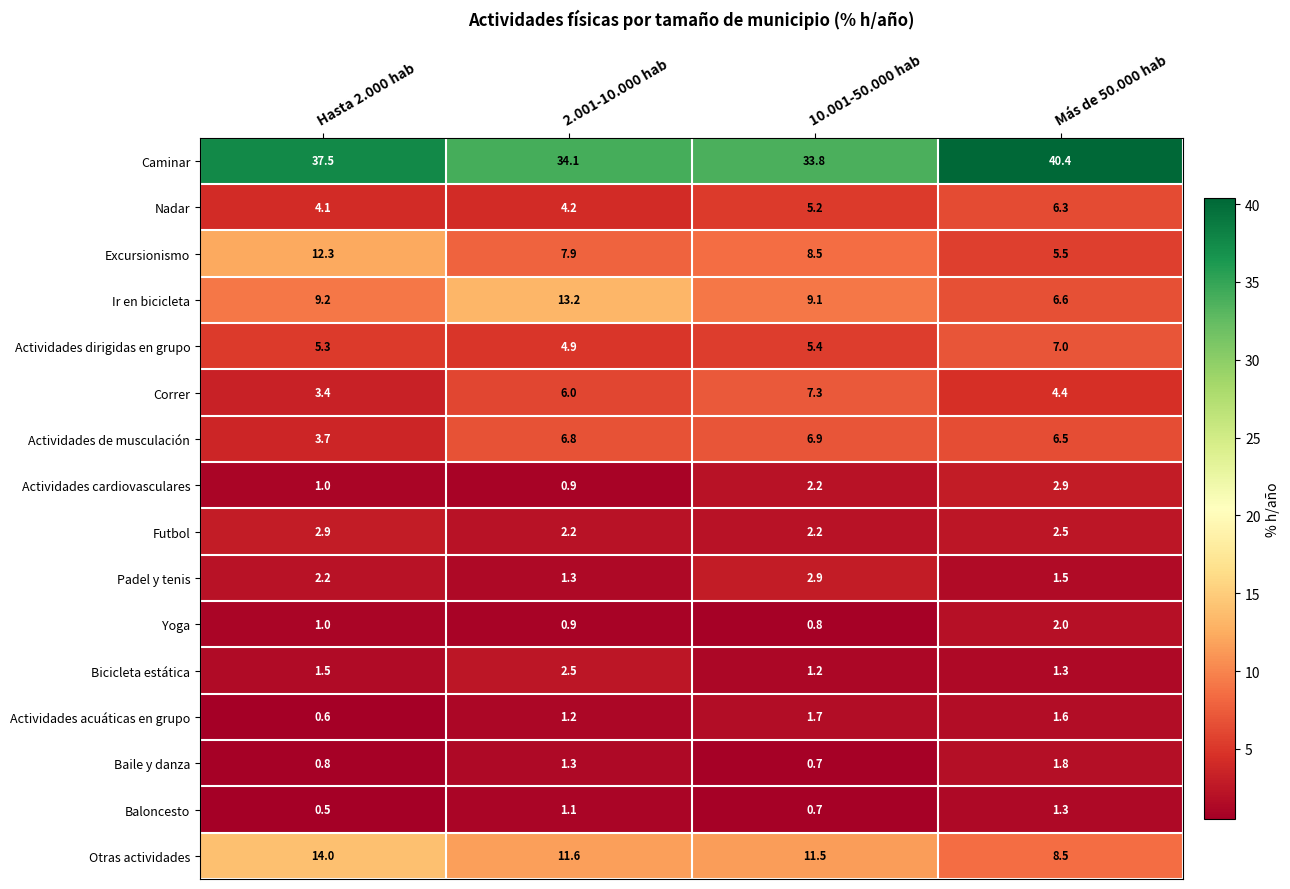

Which series has the widest spread of values?

Excursionismo